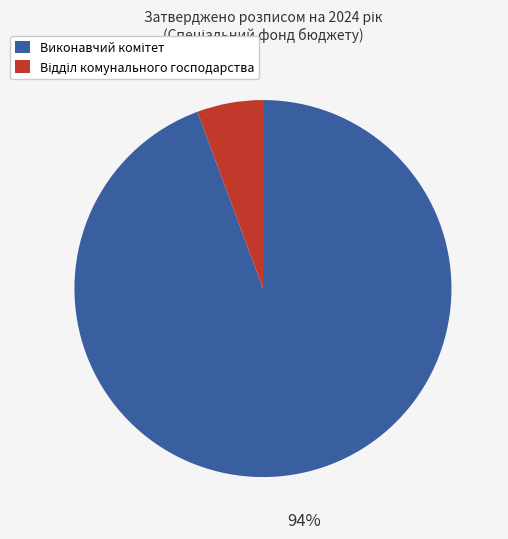

To the nearest percent, what is the average slice percentage?

50%